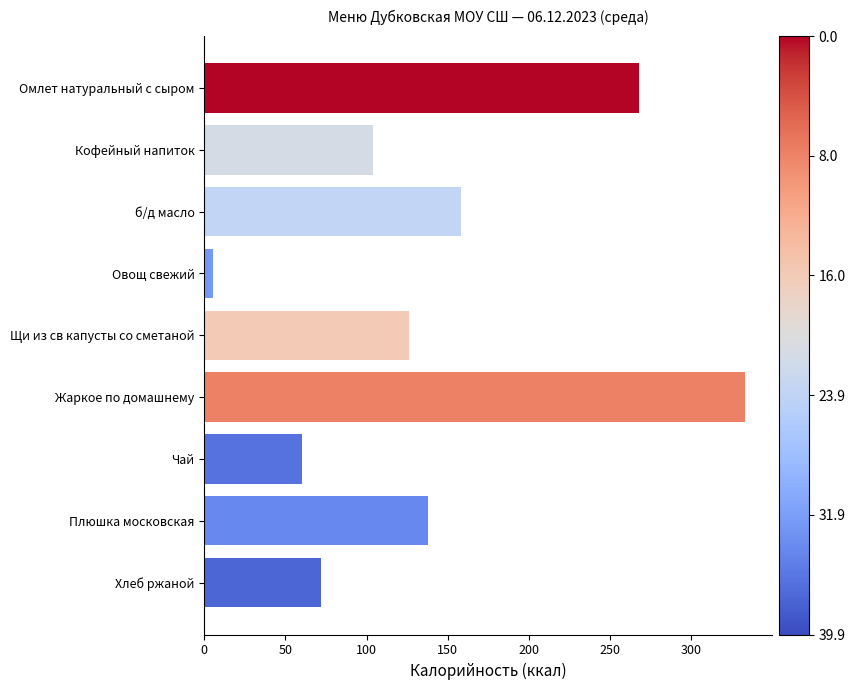

How many categories are shown in the chart?

9